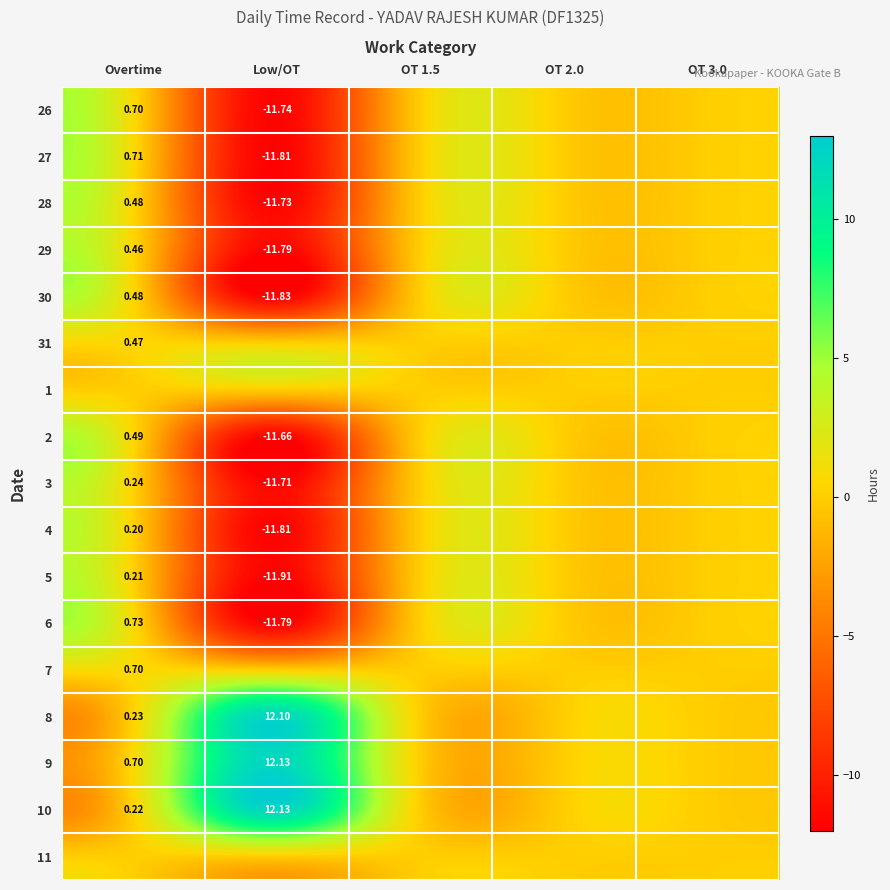

What is the difference between the maximum and minimum values in the 6 series?

12.5